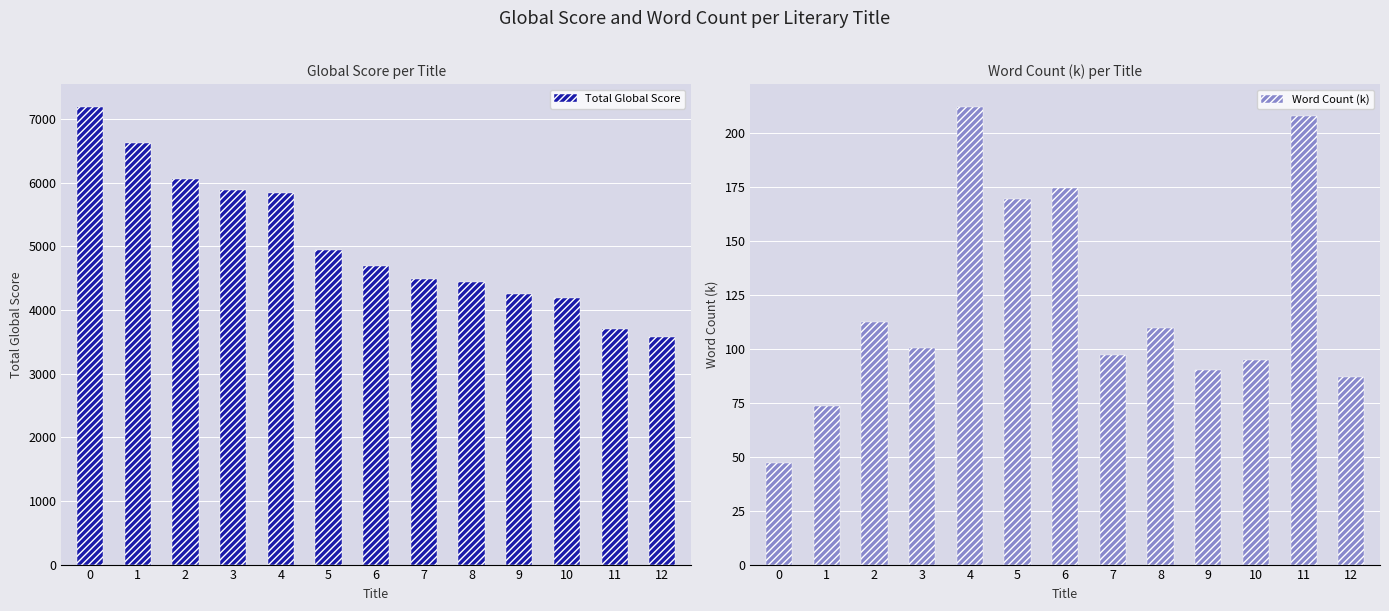

Where is Word Count (k) nearest to the value 129?

2